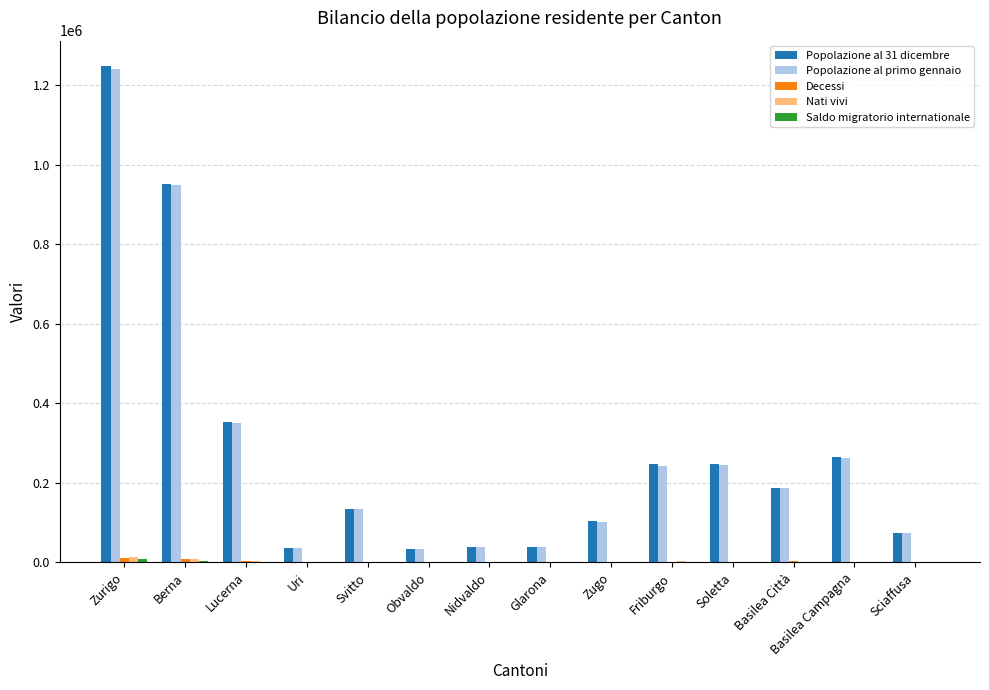

Which category has the highest value across all series?

Zurigo